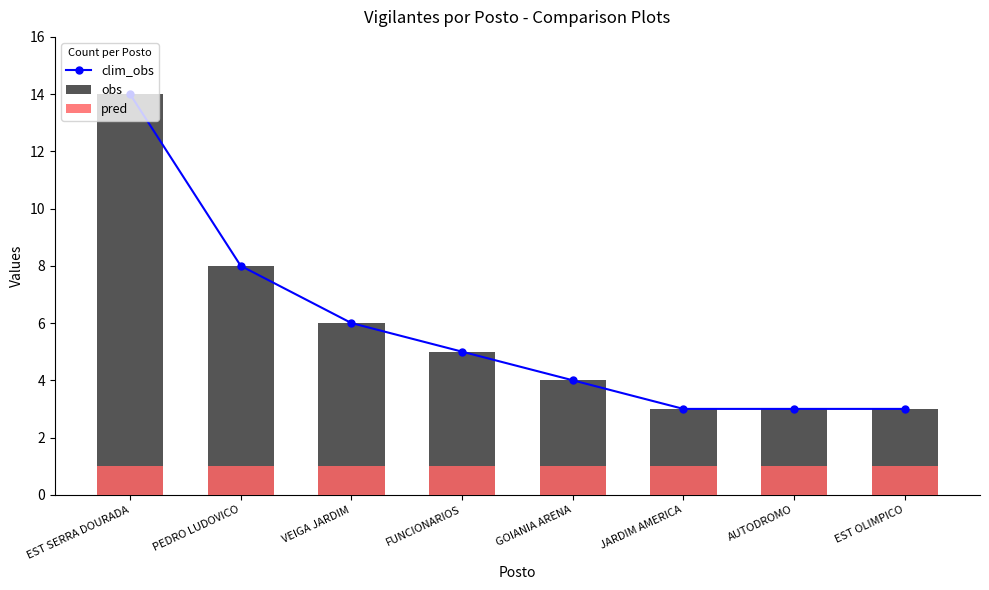

The clim_obs series shows 9 at EST SERRA DOURADA. True or false?

False